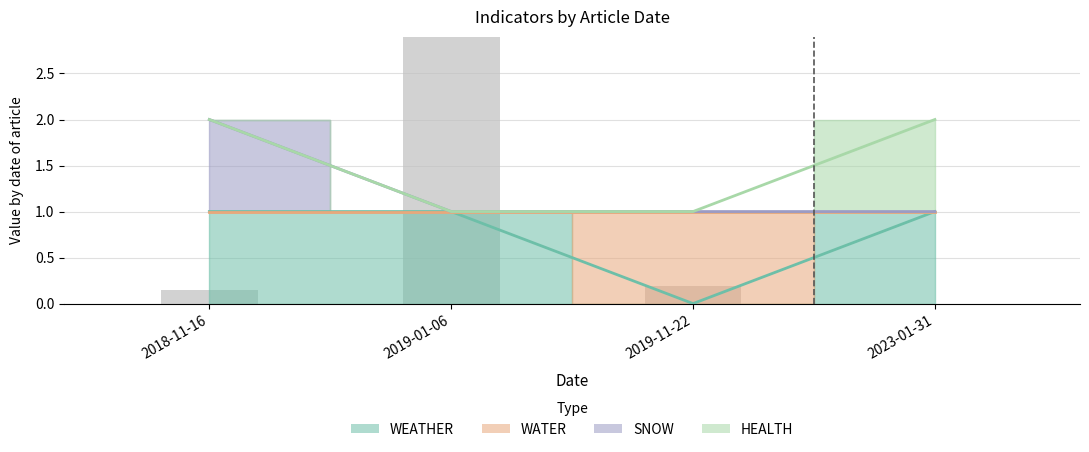

Are the bars horizontal?

No